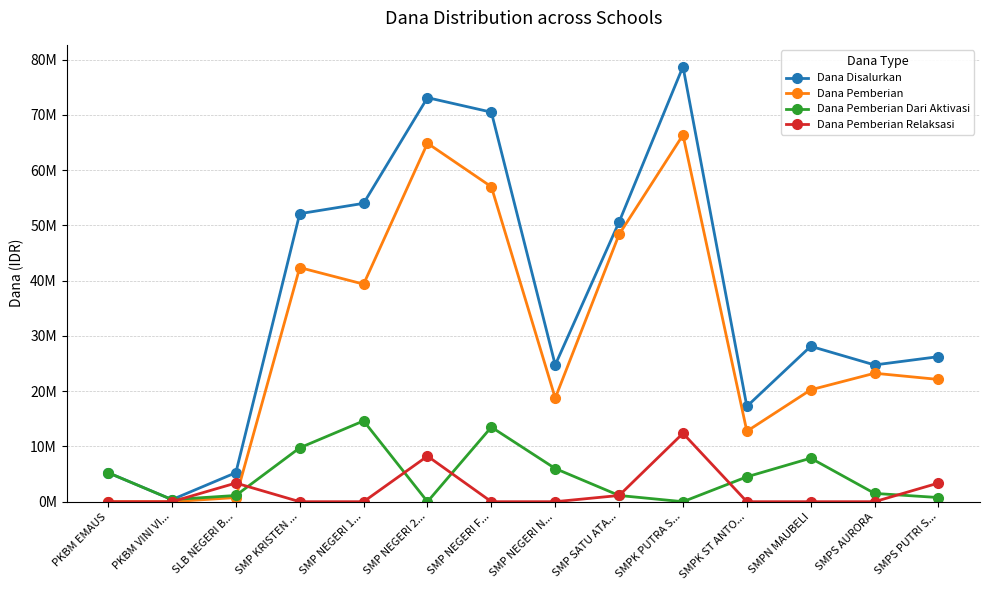

What is the label of the 4th point from the right?

SMPK ST ANTO...